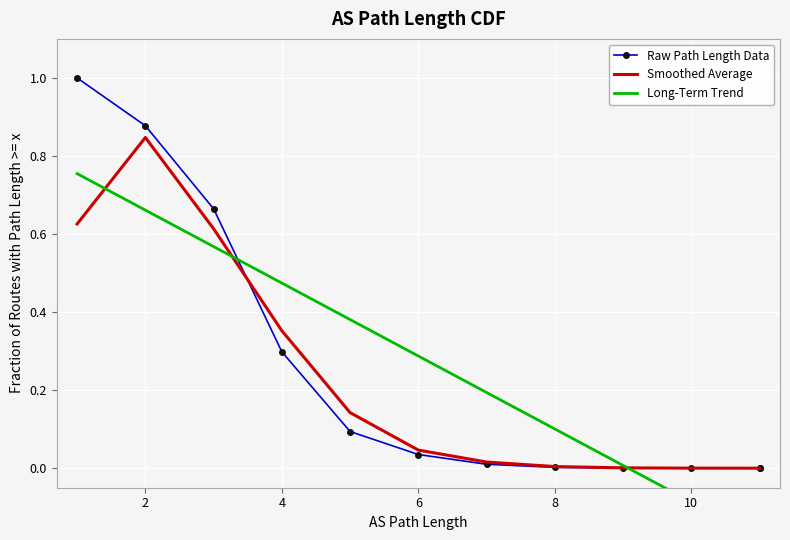

Which series ends up on top after the final intersection of Smoothed Average and Raw Path Length Data?

Smoothed Average